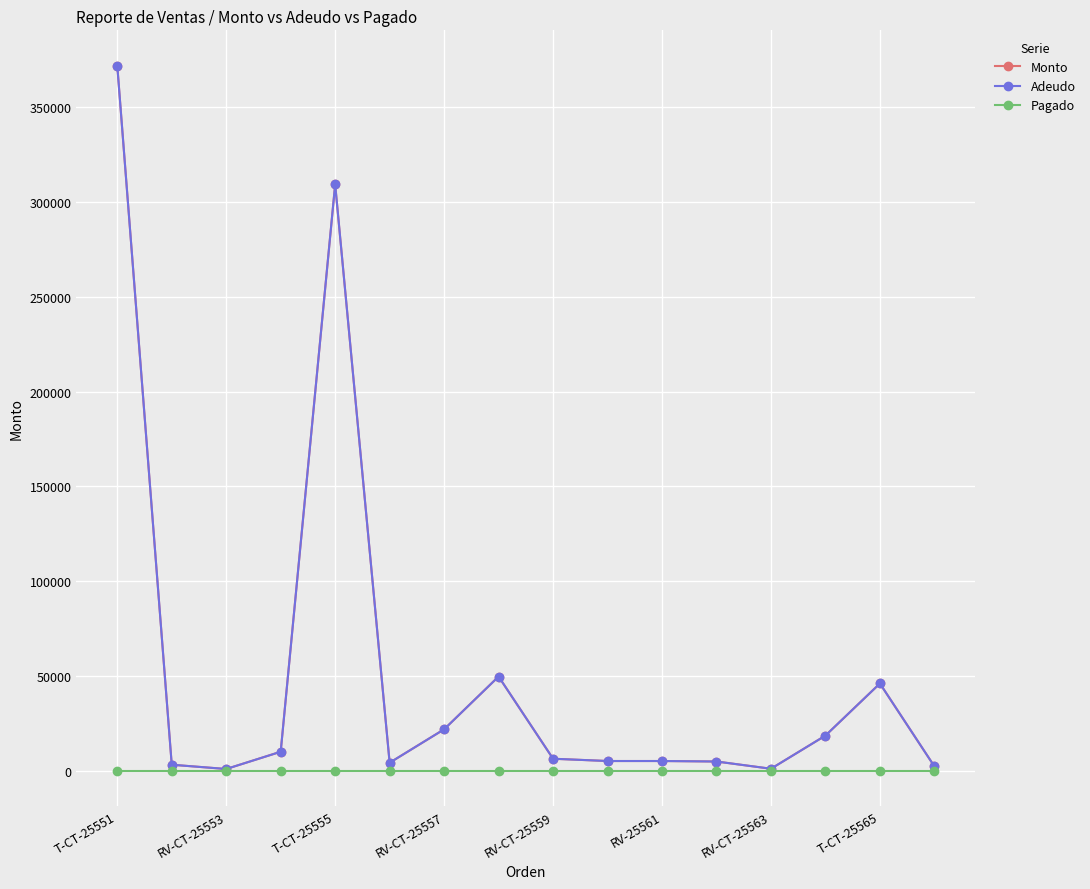

Does the chart have visible grid lines?

Yes